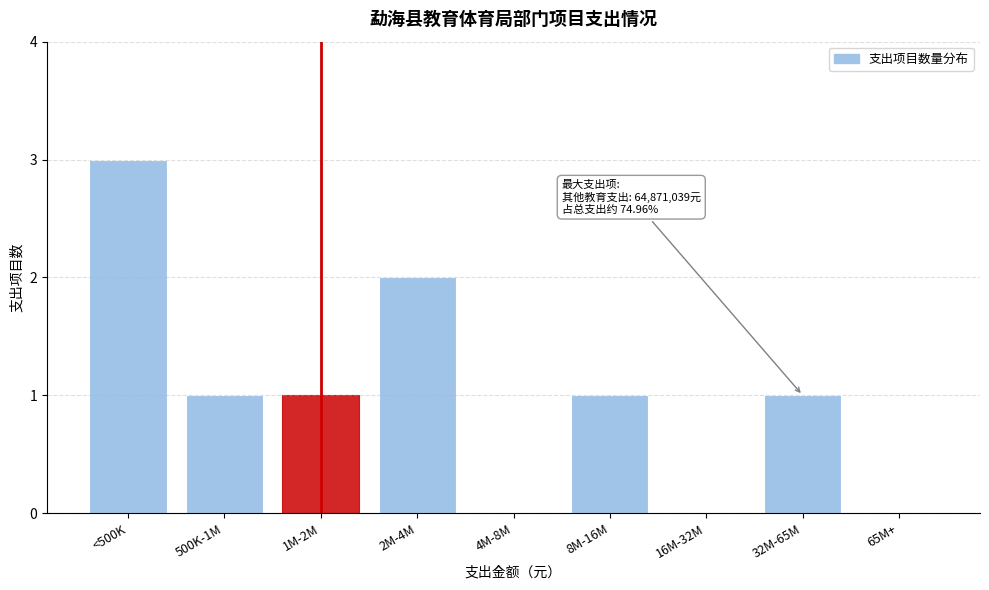

Reading left to right, what are all the values shown in this chart?

<500K=3	500K-1M=1	1M-2M=1	2M-4M=2	4M-8M=0	8M-16M=1	16M-32M=0	32M-65M=1	65M+=0